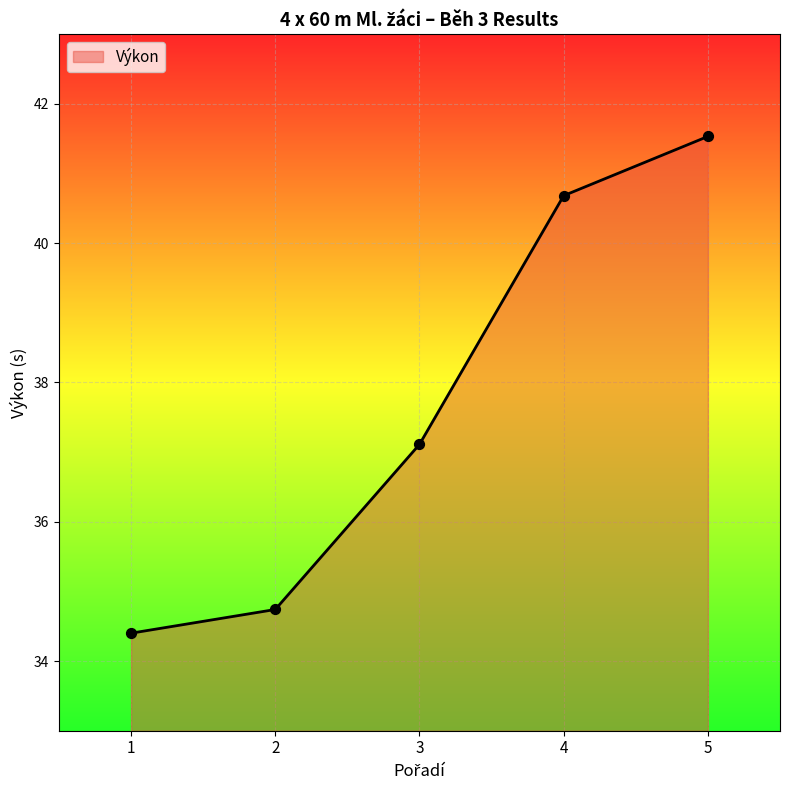

What is the ratio of the value at 1 to the value at 5?

0.8